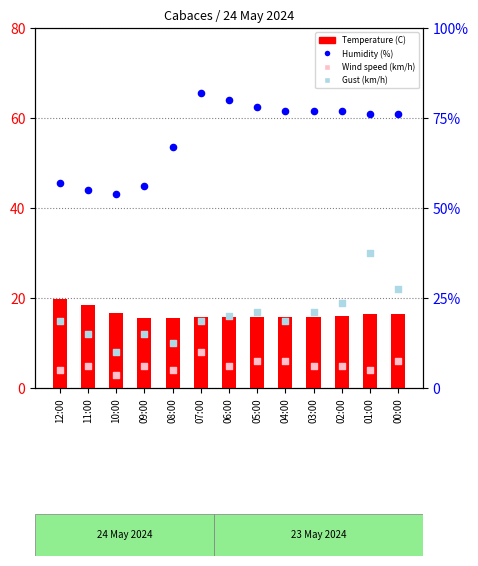

At which category is the sum across all series the highest?

01:00